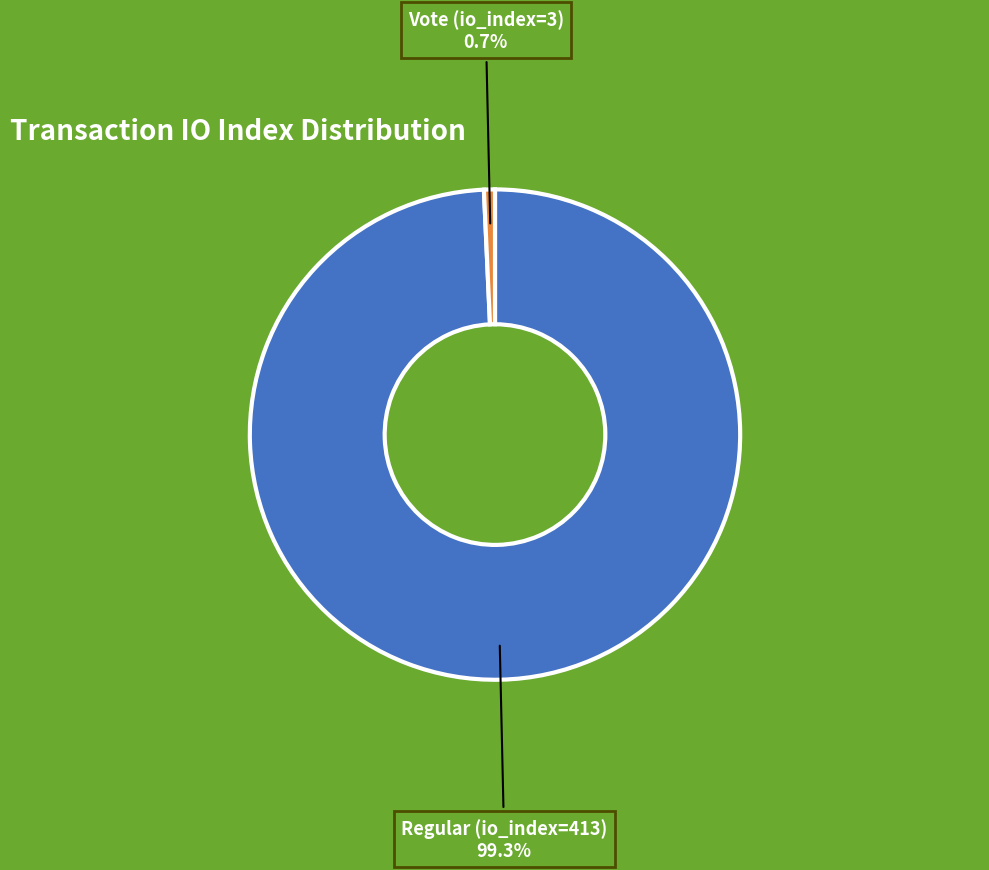

How many segments does this pie chart have?

2